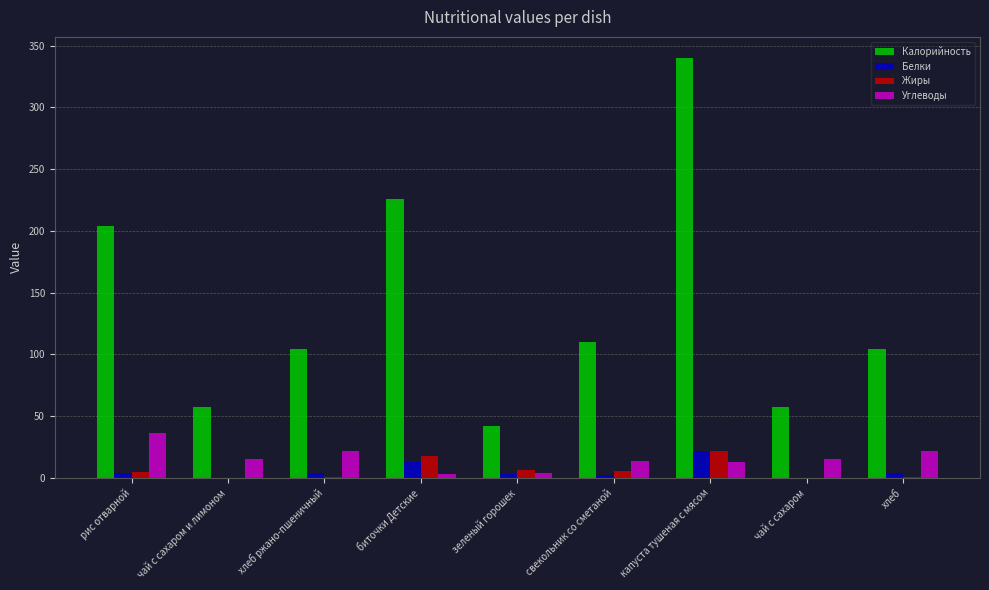

At which category is the sum across all series the highest?

капуста тушеная с мясом